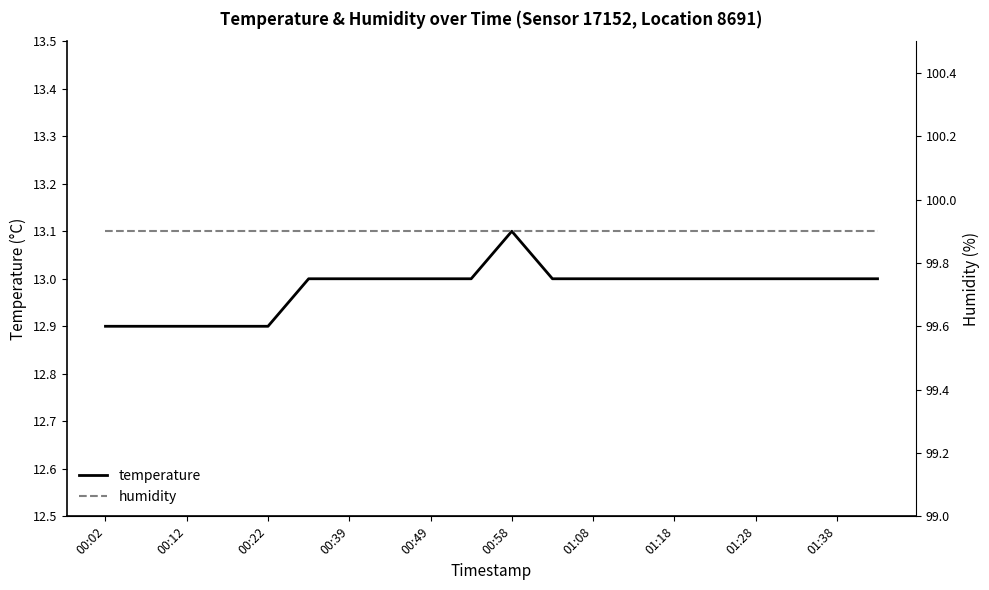

What is the minimum value shown in the chart?

12.9